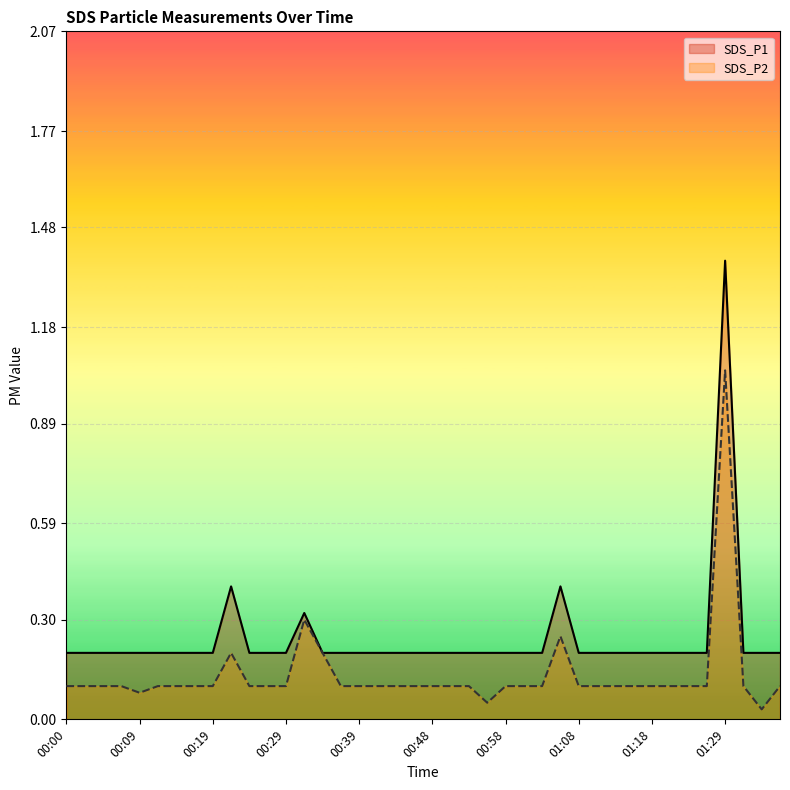

How many data points does each series have?

40